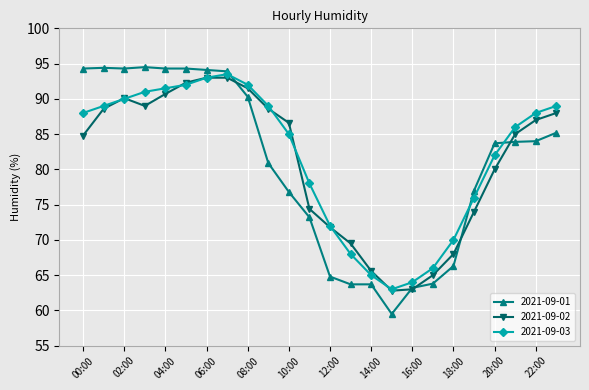

At how many categories does at least one series exceed 87?

12